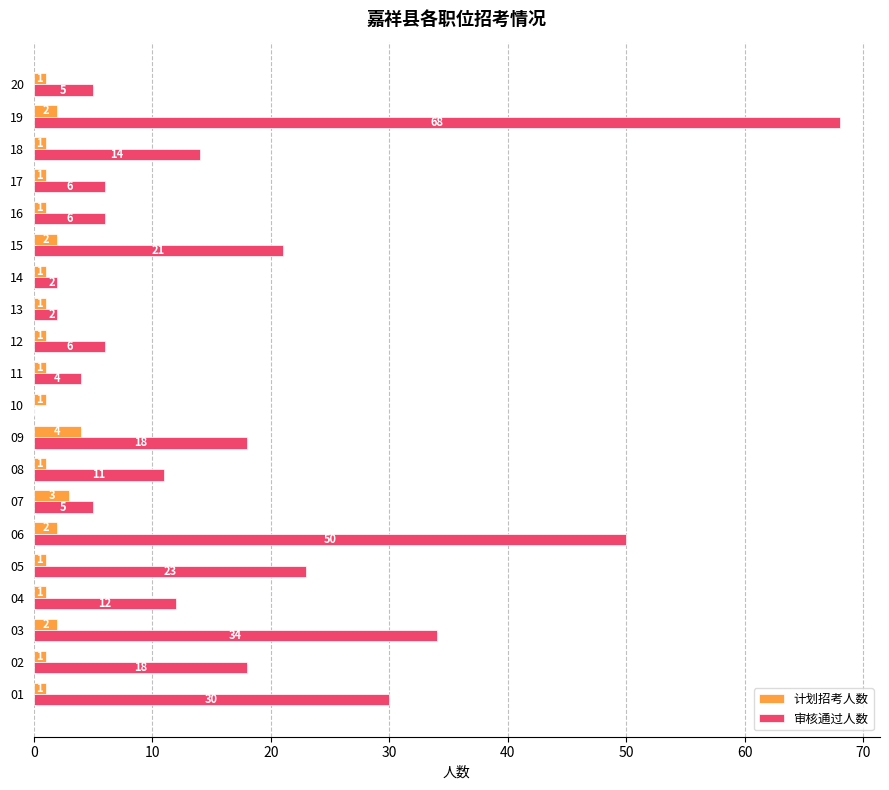

Which series has the widest spread of values?

审核通过人数